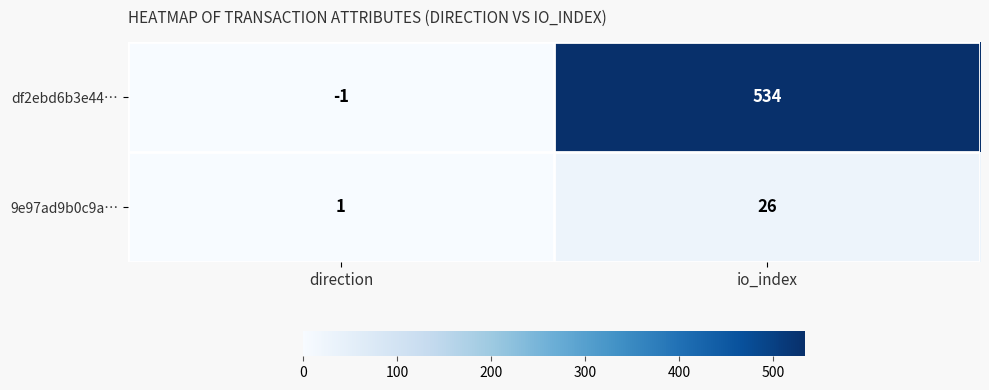

What is the difference between the highest and lowest values at io_index?

508